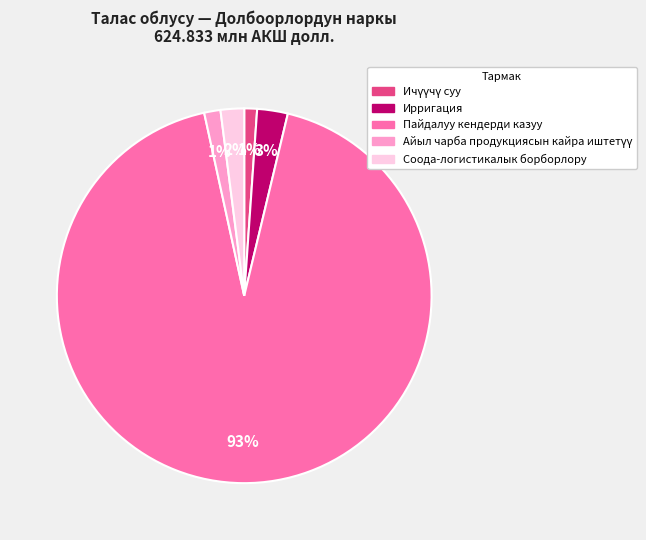

Is it true that Ирригация is 3% of the pie?

True